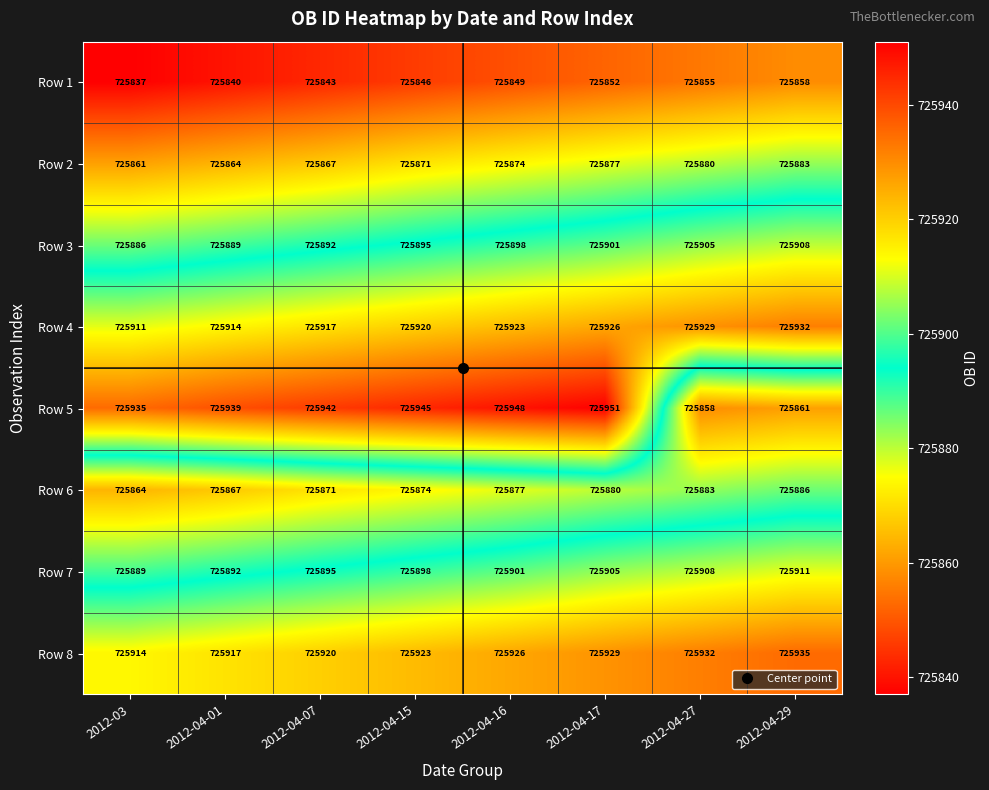

How many Row 2 values are between 725867 and 725880?

5